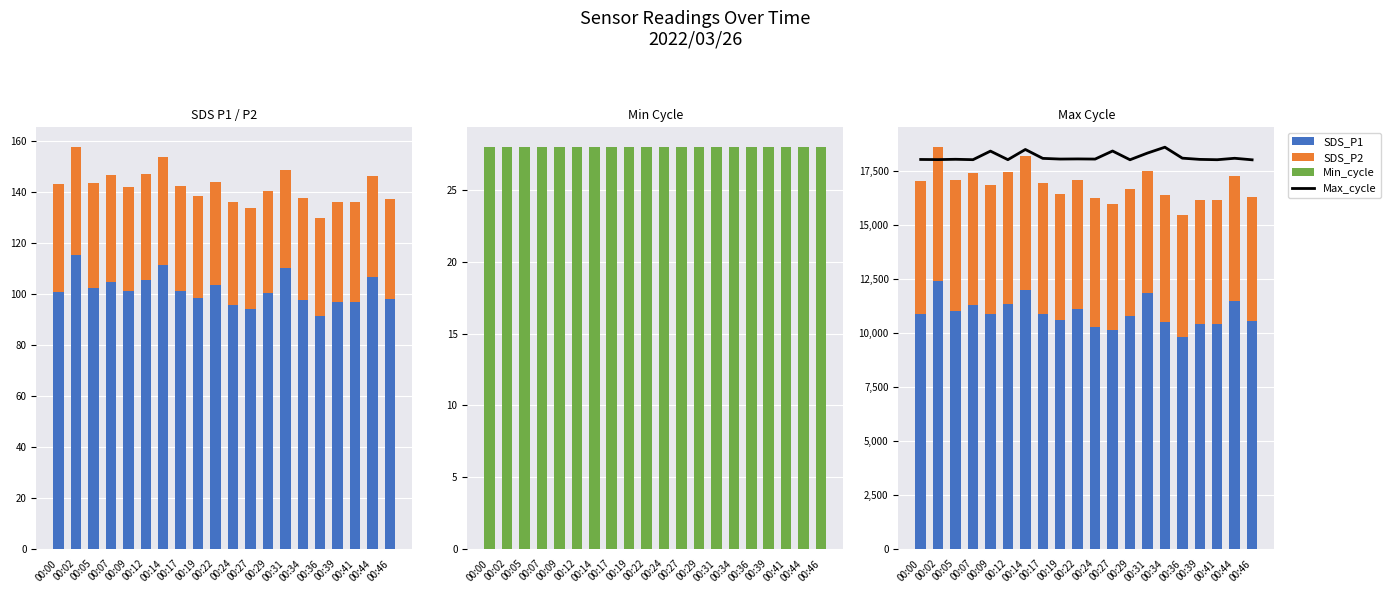

Reading right to left, what are all the values shown in this chart?

SDS_P1: 00:46=10546.7	00:44=11461.2	00:41=10405.8	00:39=10412.2	00:36=9831.3	00:34=10503.7	00:31=11842.1	00:29=10788.8	00:27=10116.4	00:24=10274.5	00:22=11119.1	00:19=10597.3	00:17=10866.3	00:14=11999.1	00:12=11361.2	00:09=10863.0	00:07=11280.5	00:05=11022.3	00:02=12402.6	00:00=10853.4
SDS_P2: 00:46=5757.4	00:44=5818.9	00:41=5750.1	00:39=5754.5	00:36=5625.6	00:34=5881.9	00:31=5672.4	00:29=5874.6	00:27=5845.3	00:24=5965.4	00:22=5962.5	00:19=5845.3	00:17=6062.1	00:14=6182.3	00:12=6091.4	00:09=6010.9	00:07=6116.3	00:05=6043.1	00:02=6201.3	00:00=6194.0
Min_cycle: 00:46=28.0	00:44=28.0	00:41=28.0	00:39=28.0	00:36=28.0	00:34=28.0	00:31=28.0	00:29=28.0	00:27=28.0	00:24=28.0	00:22=28.0	00:19=28.0	00:17=28.0	00:14=28.0	00:12=28.0	00:09=28.0	00:07=28.0	00:05=28.0	00:02=28.0	00:00=28.0
Max_cycle: 00:46=18019.8	00:44=18090.9	00:41=18024.3	00:39=18039.6	00:36=18096.3	00:34=18603.9	00:31=18332.1	00:29=18022.5	00:27=18427.5	00:24=18054.0	00:22=18061.2	00:19=18054.9	00:17=18086.4	00:14=18498.6	00:12=18026.1	00:09=18423.0	00:07=18026.1	00:05=18044.1	00:02=18029.7	00:00=18036.0